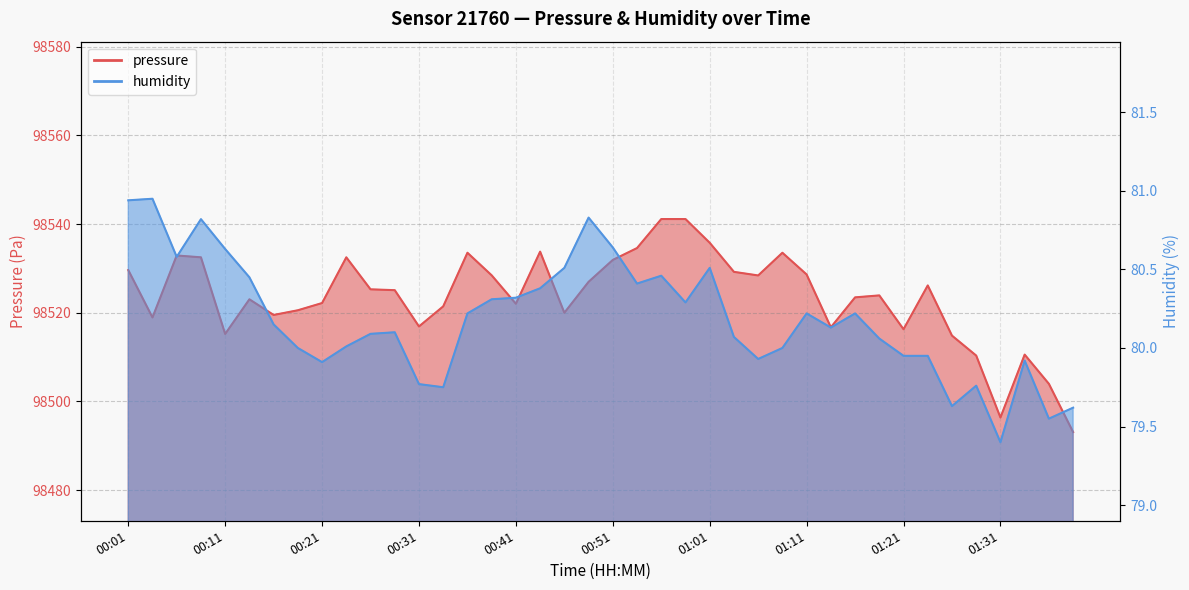

True or false: pressure has more than 2 points higher than both neighbors.

True